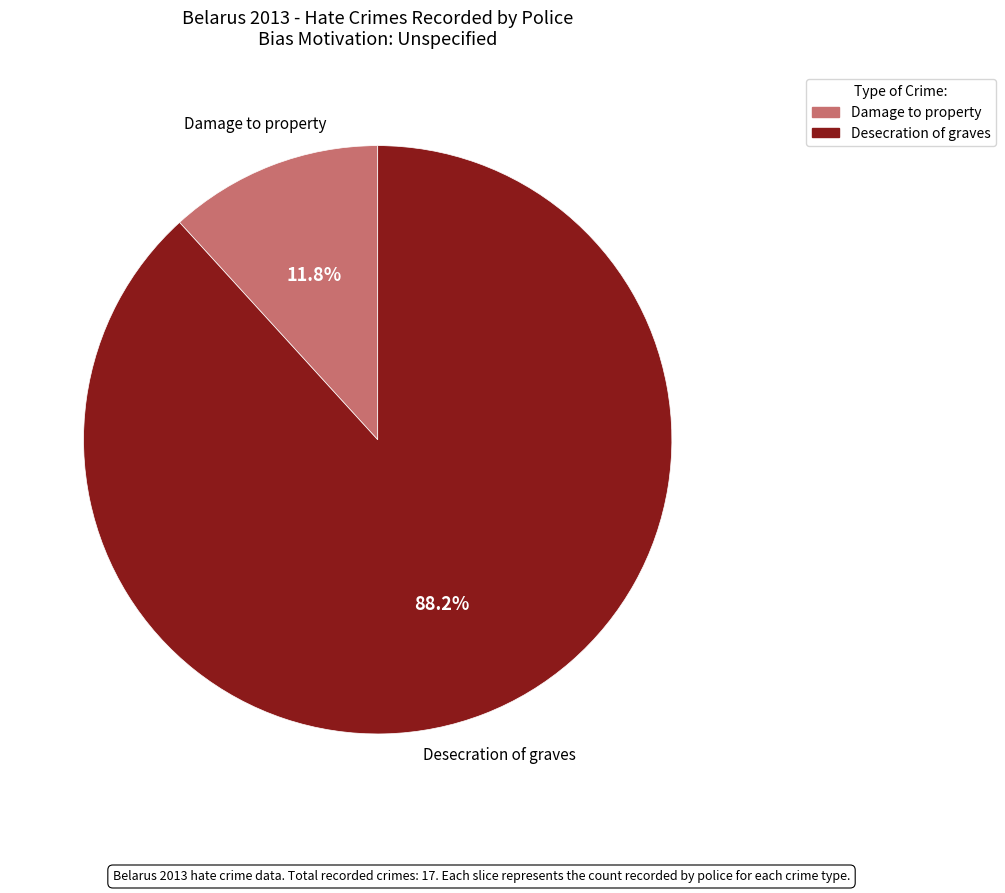

Does any single category account for the majority?

Yes